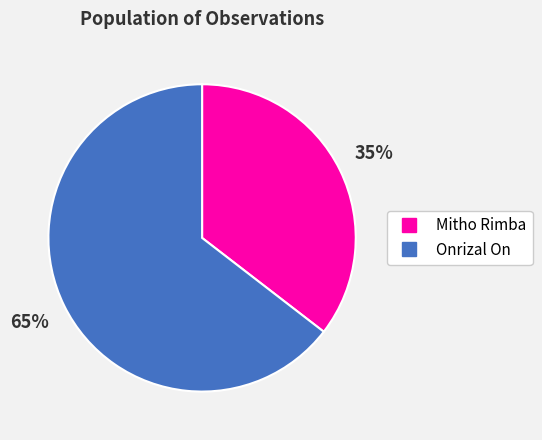

Count the number of slices in the pie.

2